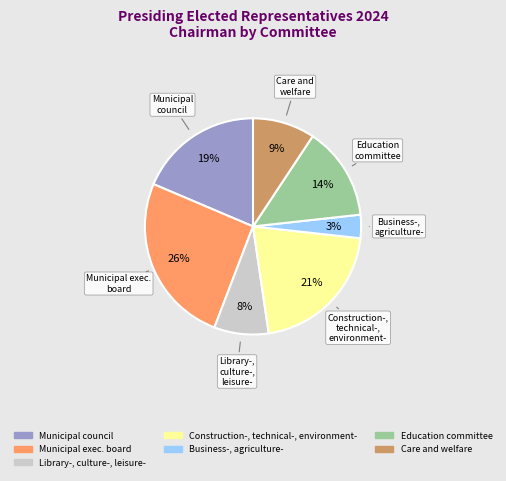

Does any single category account for the majority?

No